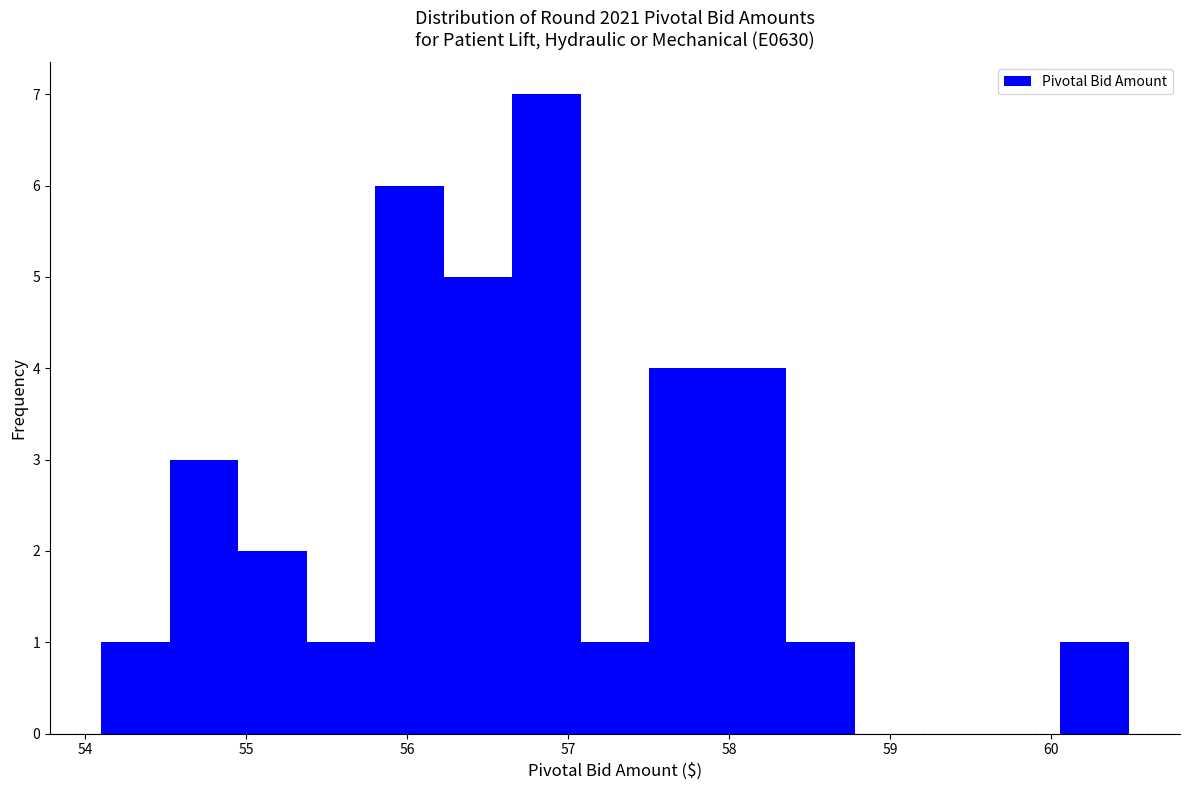

Over which range of the x-axis is the bar tallest?

56.7 to 57.1